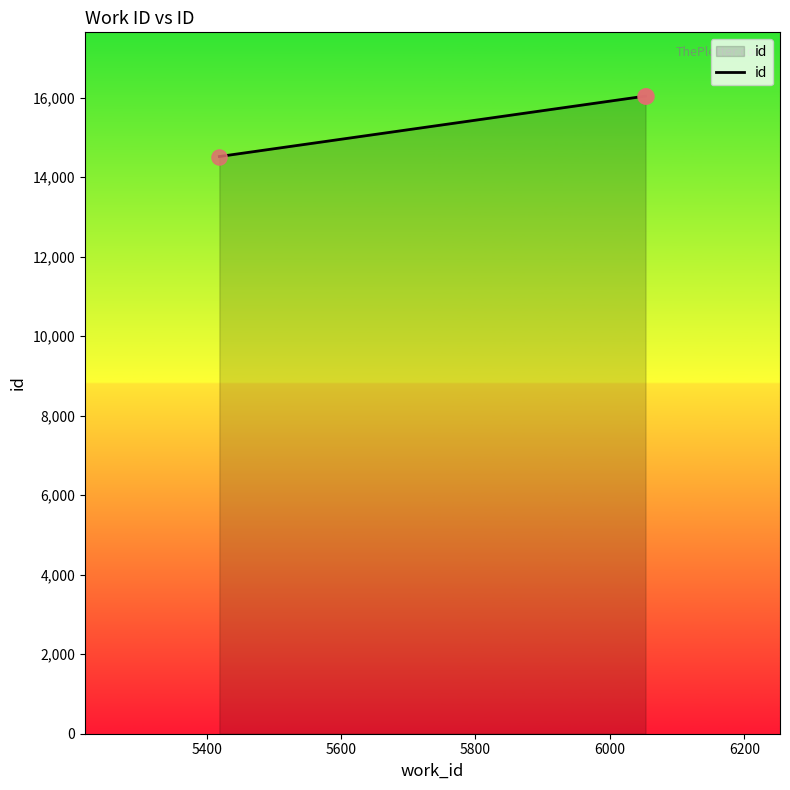

What is the maximum value shown in the chart?

16043